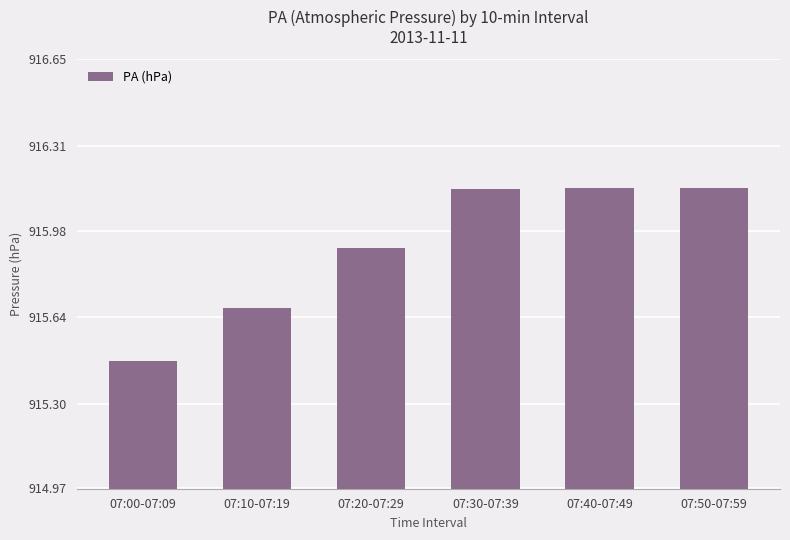

Which label corresponds to the smallest value in the chart?

07:00-07:09